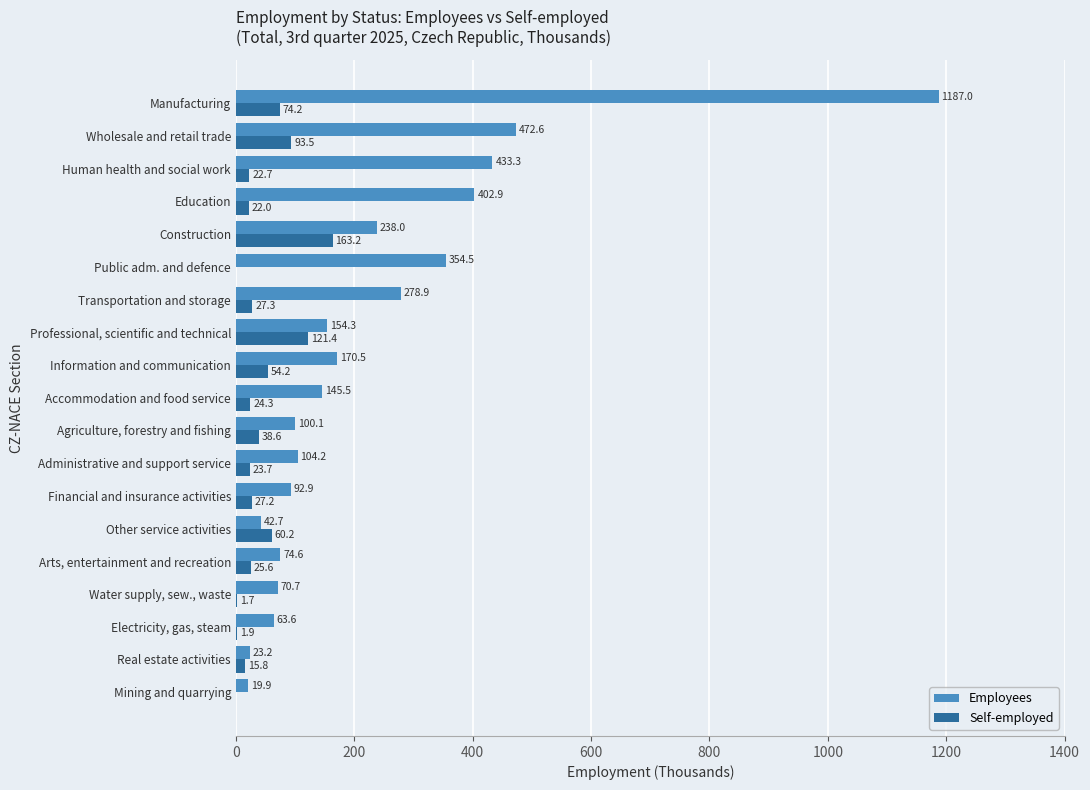

Is it true that Self-employed equals 60.2 at Other service activities?

True